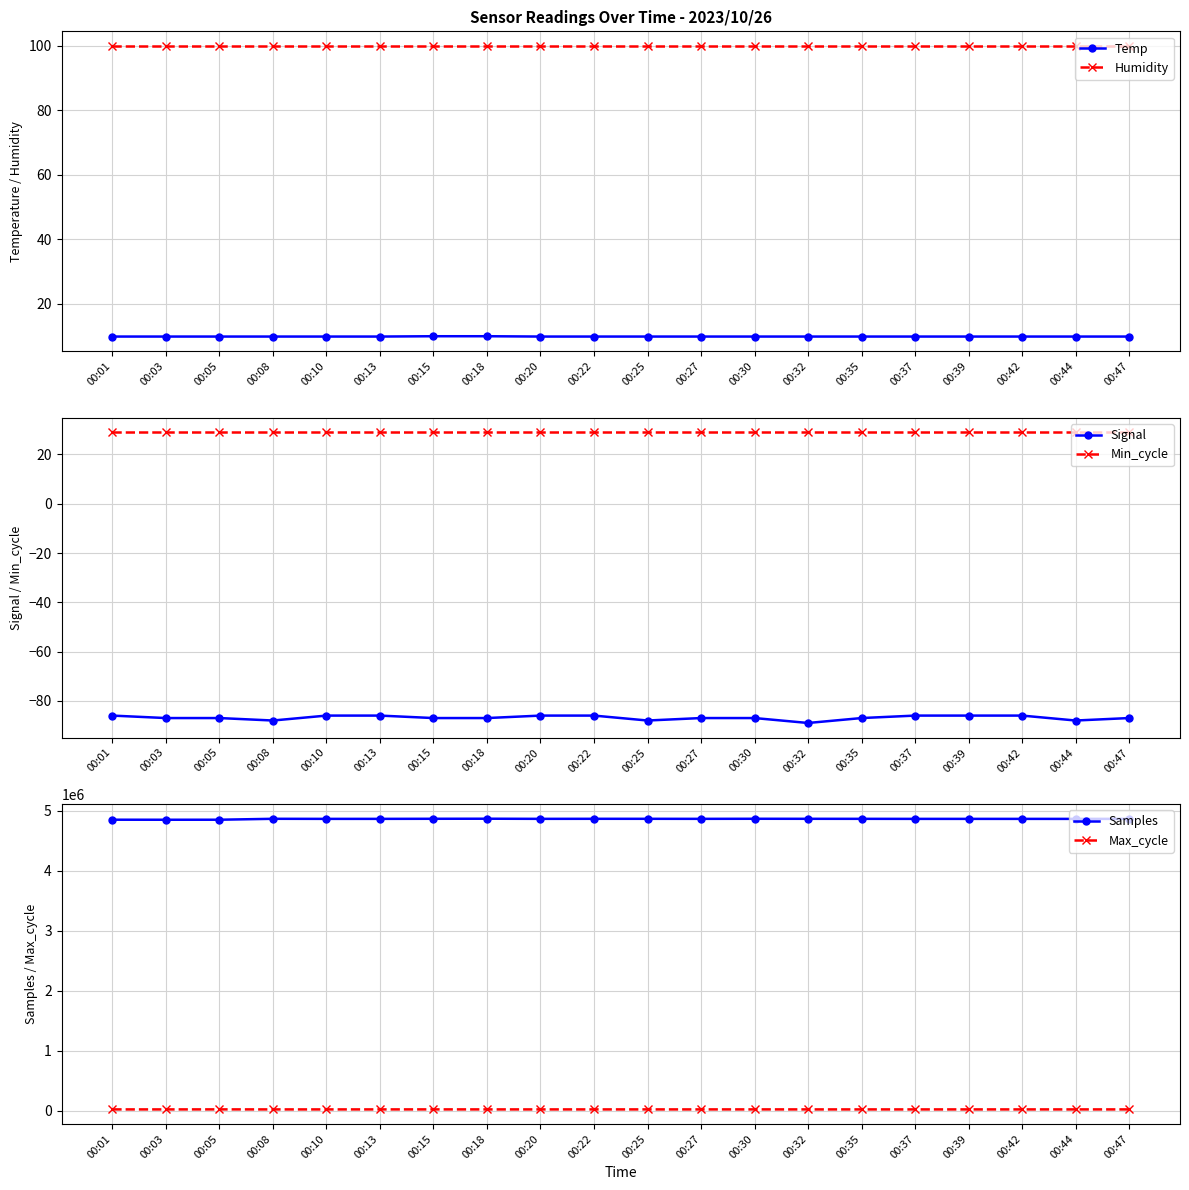

True or false: Max_cycle and Signal cross at least once.

False